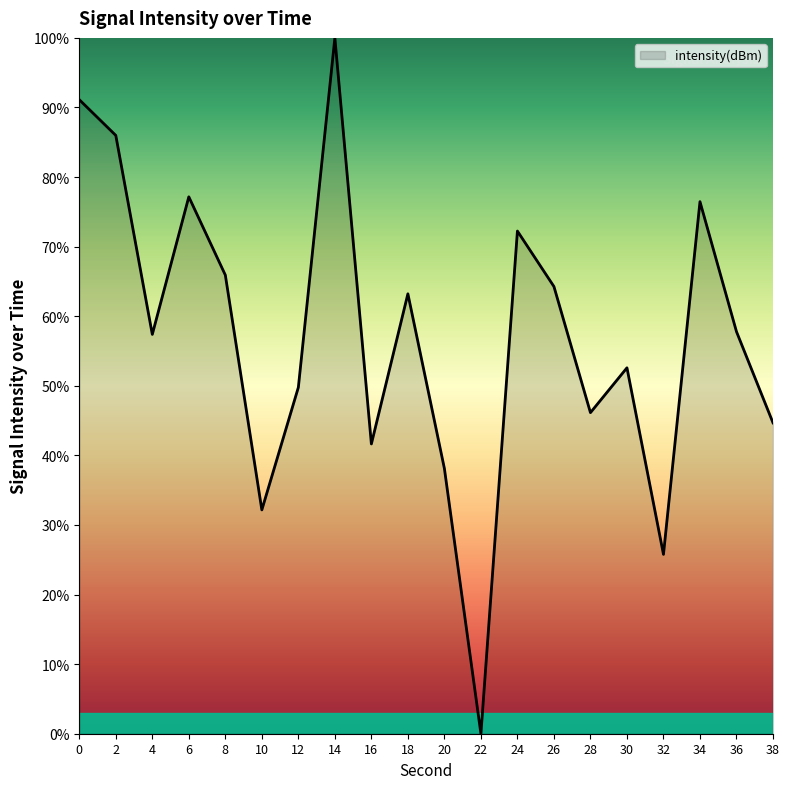

True or false: there are more than 1 points higher than both neighbors.

True